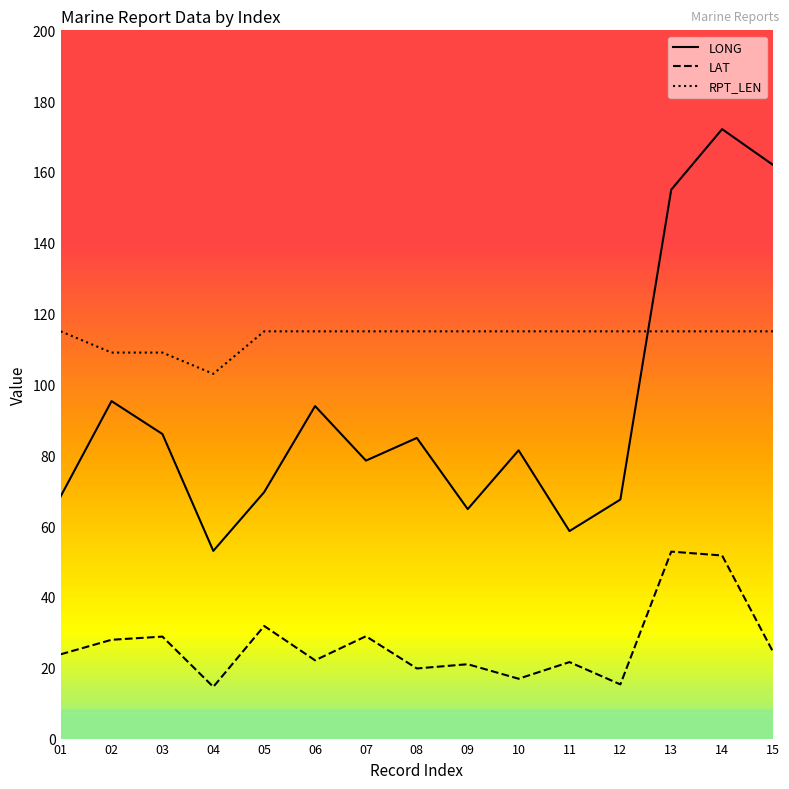

True or false: LAT and RPT_LEN intersect in this chart.

False